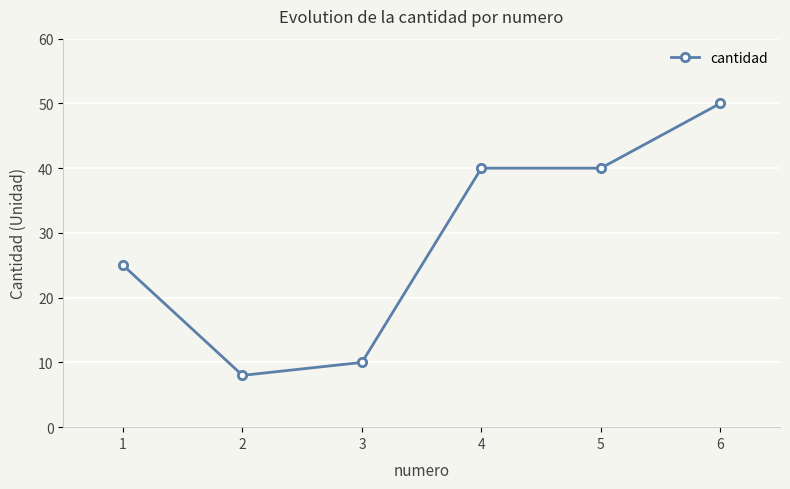

How many distinct data groups are displayed?

1